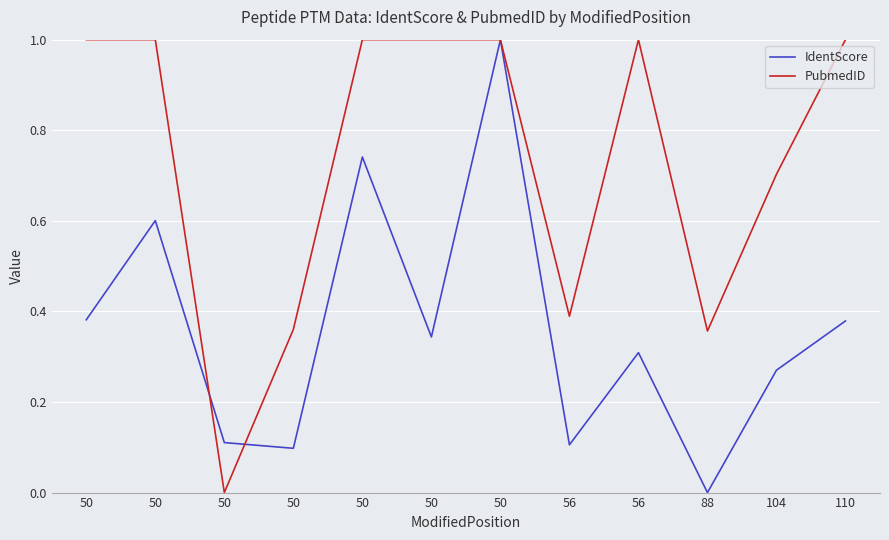

How many categories are shown in the chart?

12